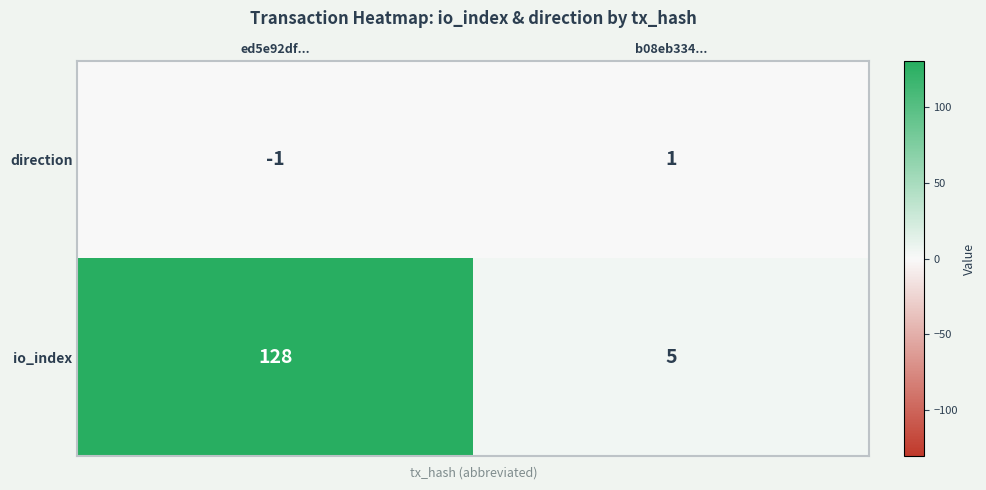

Which label corresponds to the largest value in the chart?

ed5e92df...